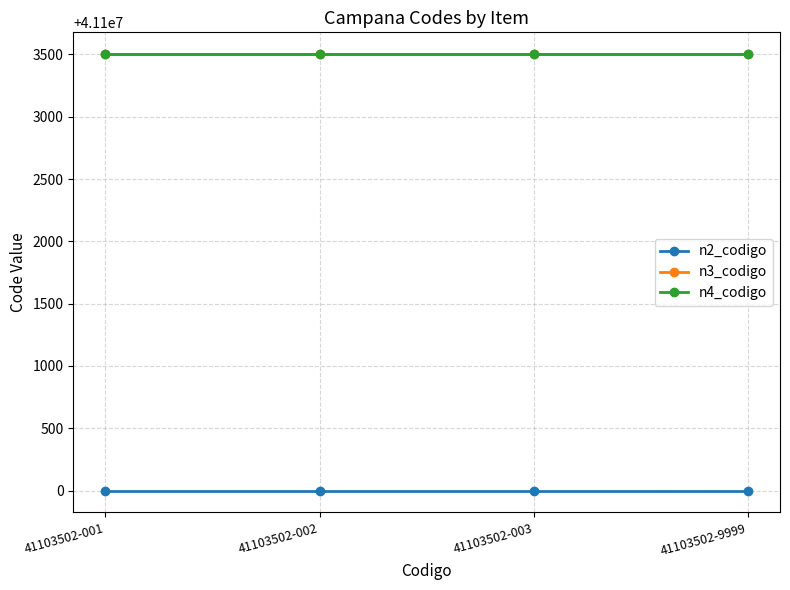

What is the value of the n2_codigo point at the 1st from the left?

41100000